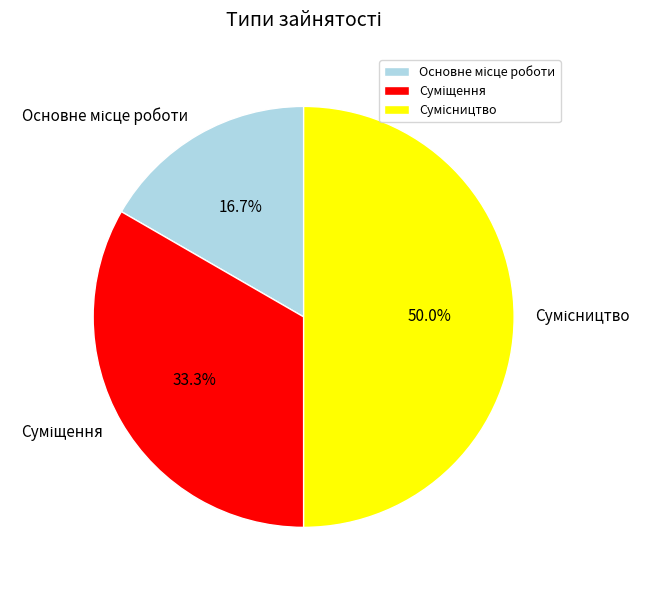

Rank the categories by value from lowest to highest.

Основне місце роботи, Суміщення, Сумісництво